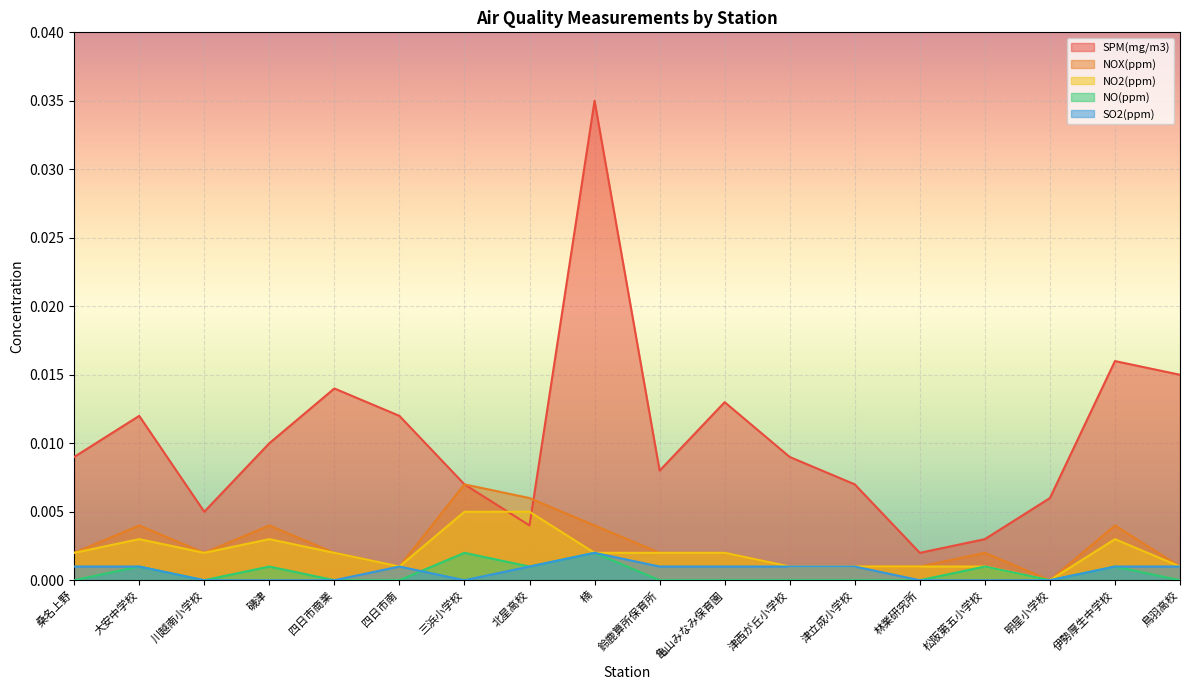

The value of NO(ppm) at 伊勢厚生中学校 is 0.0. True or false?

False